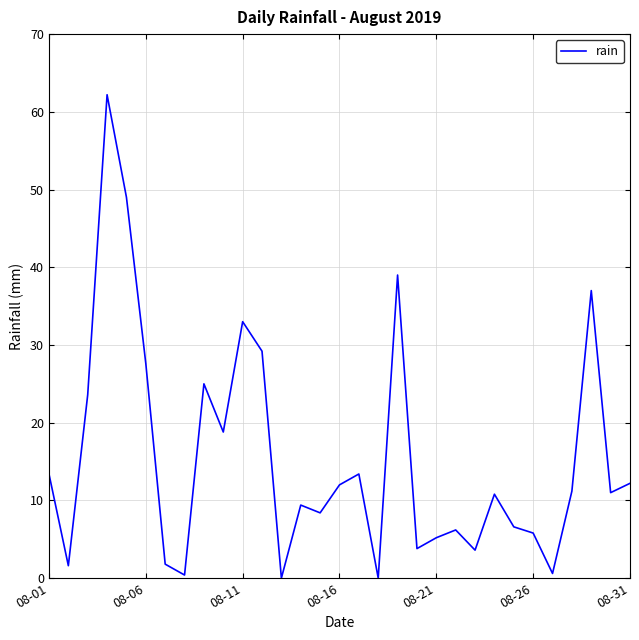

What is the greatest value displayed?

62.2